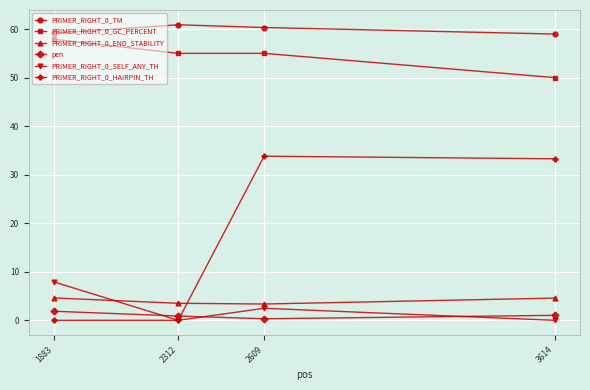

True or false: PRIMER_RIGHT_0_END_STABILITY has more than 0 points higher than both neighbors.

False